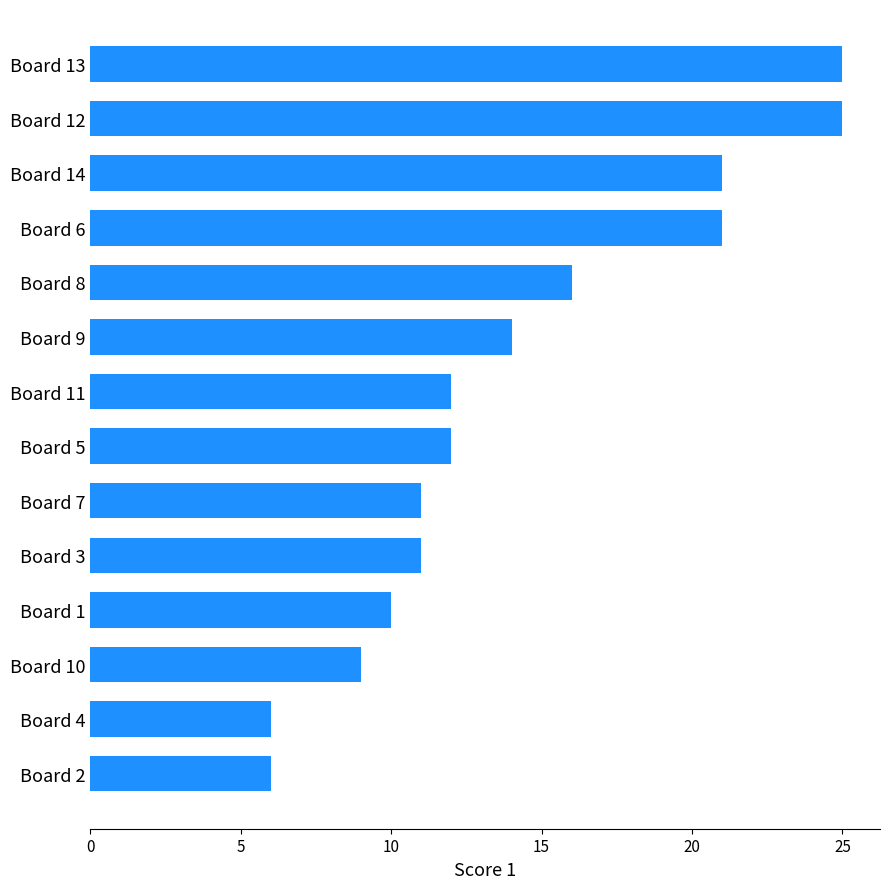

What is the sum of the values at Board 2 and Board 5?

18